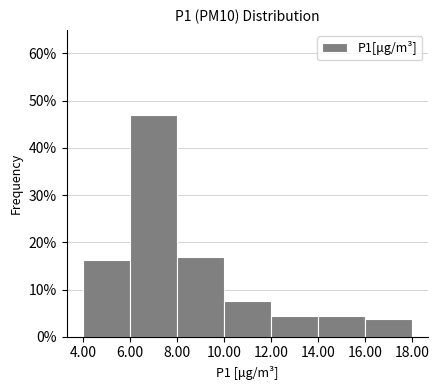

Reading left to right, list every bar in this chart as the range it spans on the x-axis followed by its height. The values are not printed on the chart, so give them approximately, as read against the axis.

4.00 to 6.00: 16
6.00 to 8.00: 47
8.00 to 10.00: 17
10.00 to 12.00: 8
12.00 to 14.00: 4
14.00 to 16.00: 4
16.00 to 18.00: 4